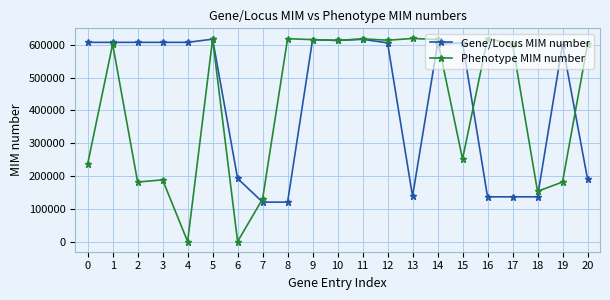

What is the greatest value displayed?

618917